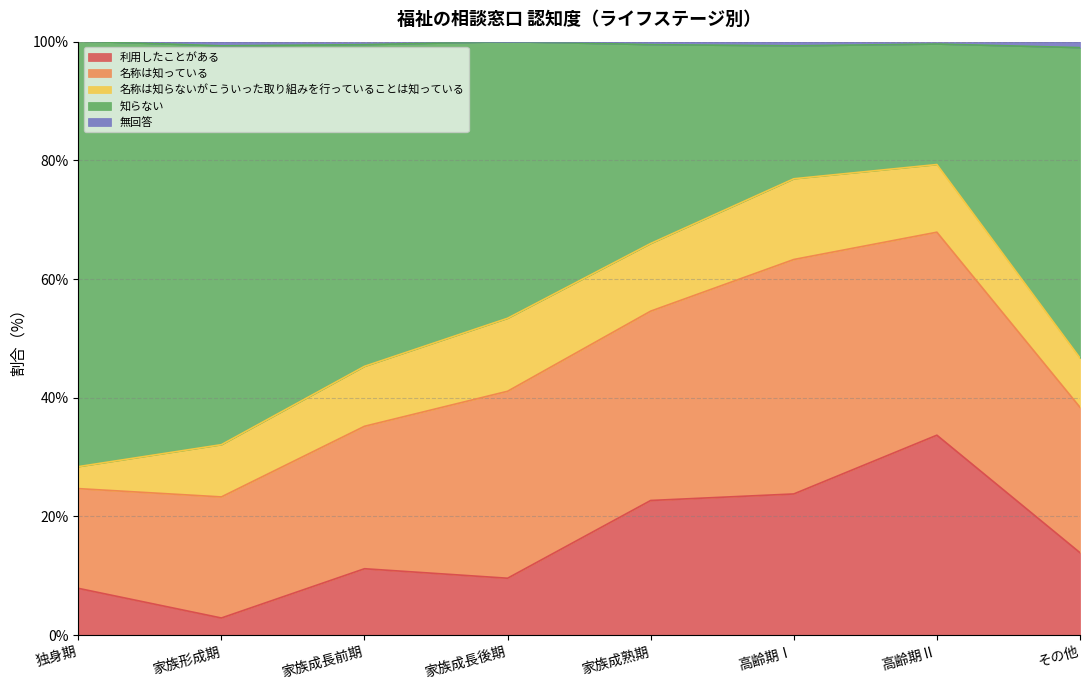

What is the highest value of the 利用したことがある series?

33.7